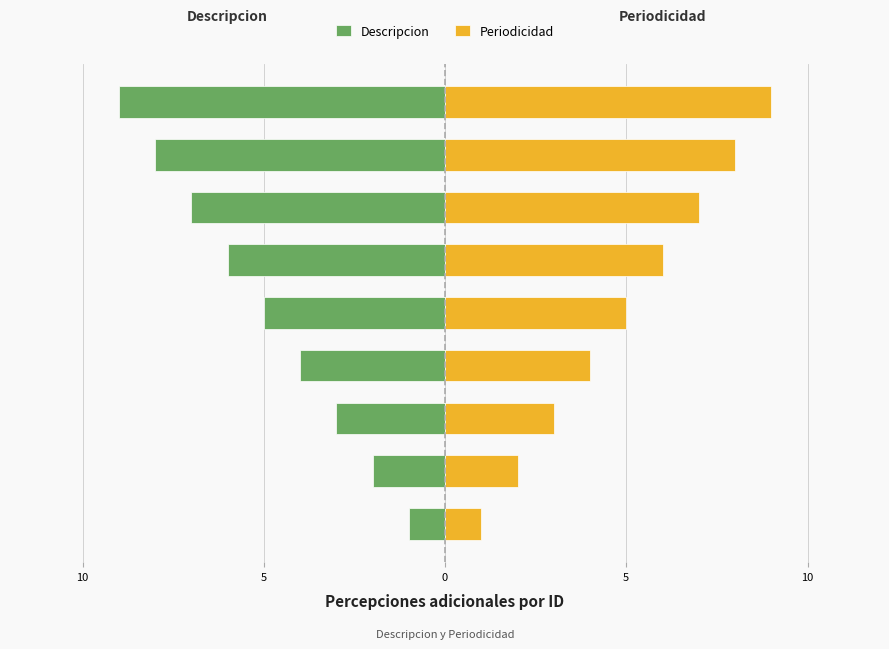

Where does the Periodicidad series first go above 5?

ID 6